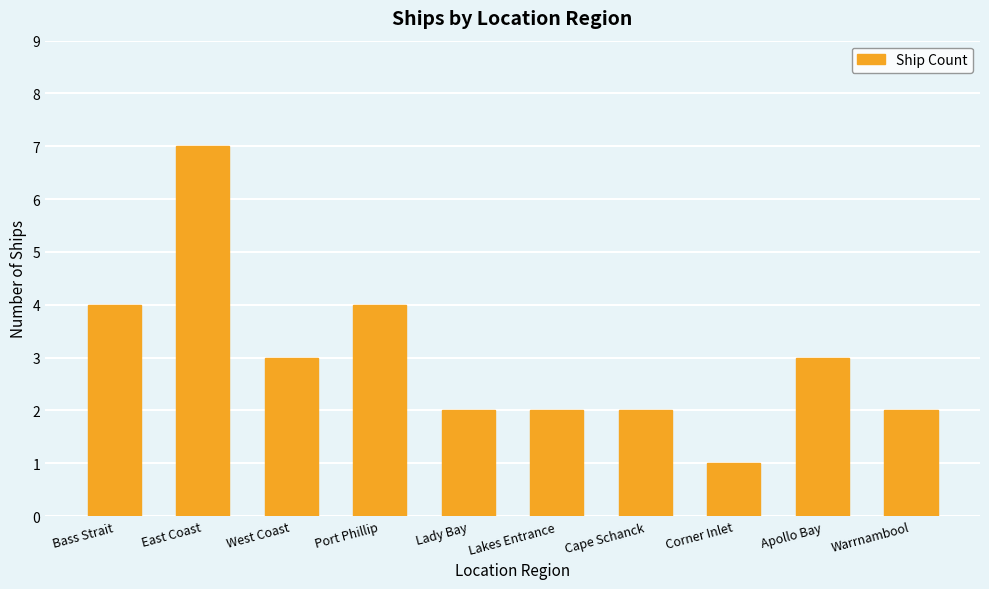

The chart shows a value of 1 at Lady Bay. True or false?

False